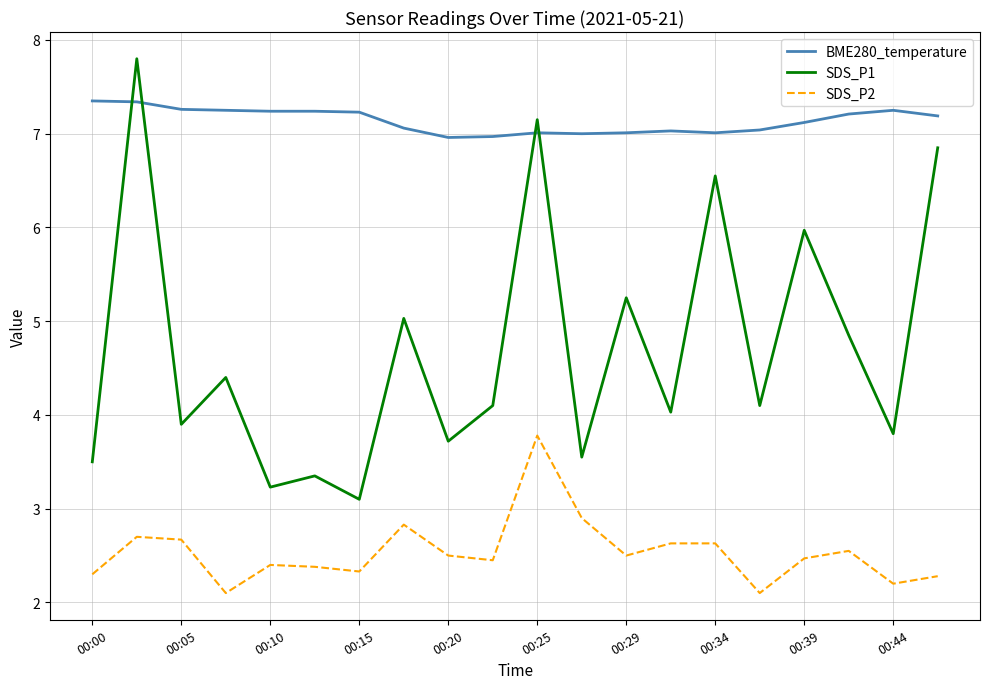

True or false: BME280_temperature and SDS_P2 cross at least once.

False